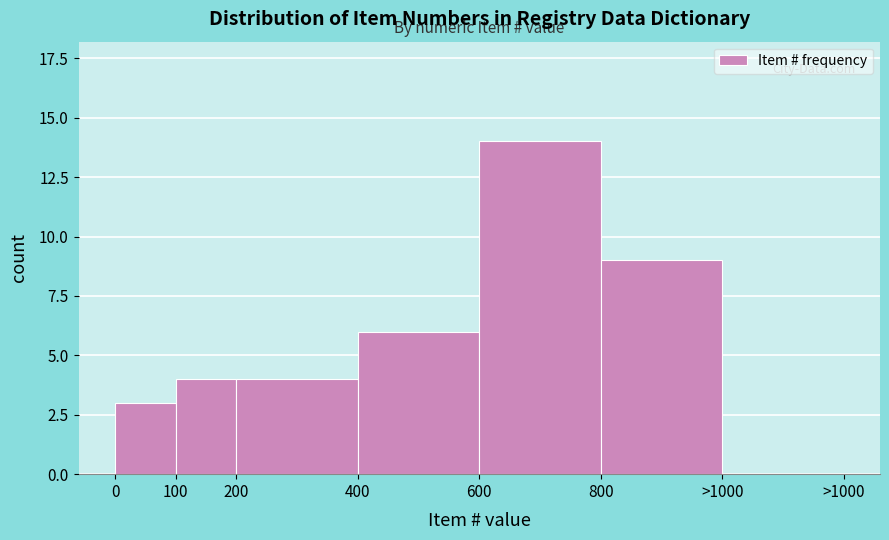

Reading left to right, list all the values displayed in this chart.

0=3	100=4	200=4	400=6	600=14	800=9	>1000=0